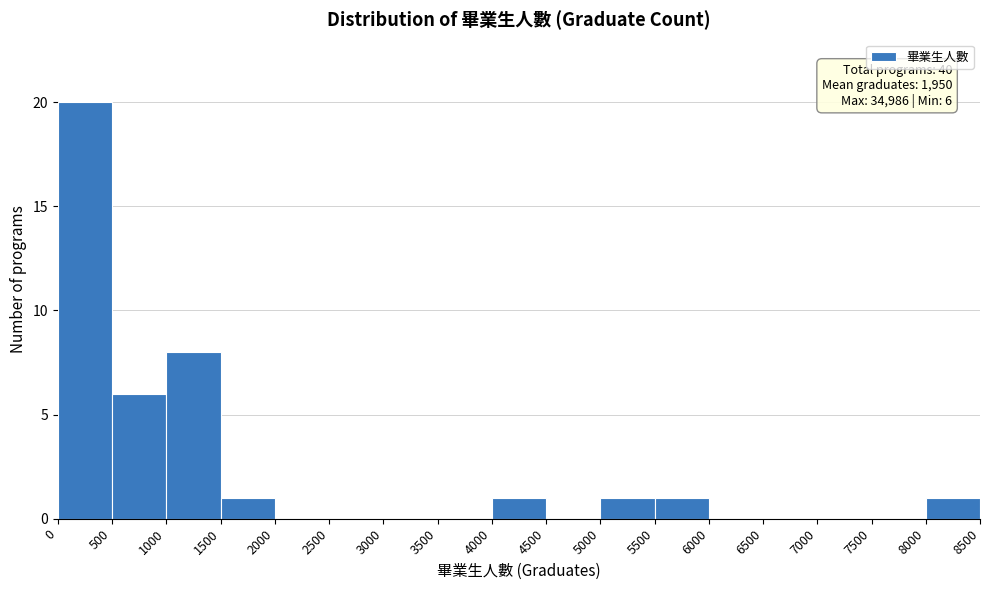

Which range on the x-axis has the tallest bar?

0 to 500